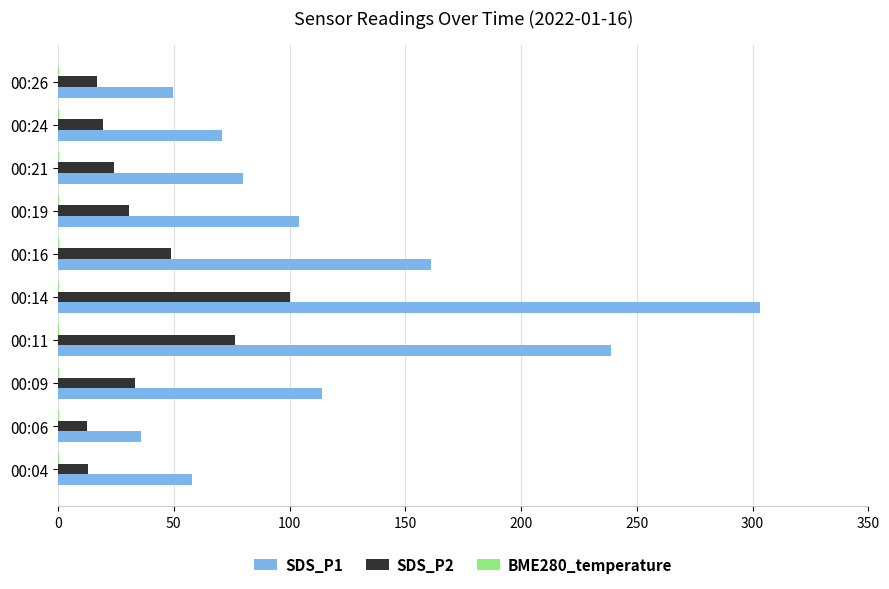

What is the sum of all SDS_P2 values?

375.4